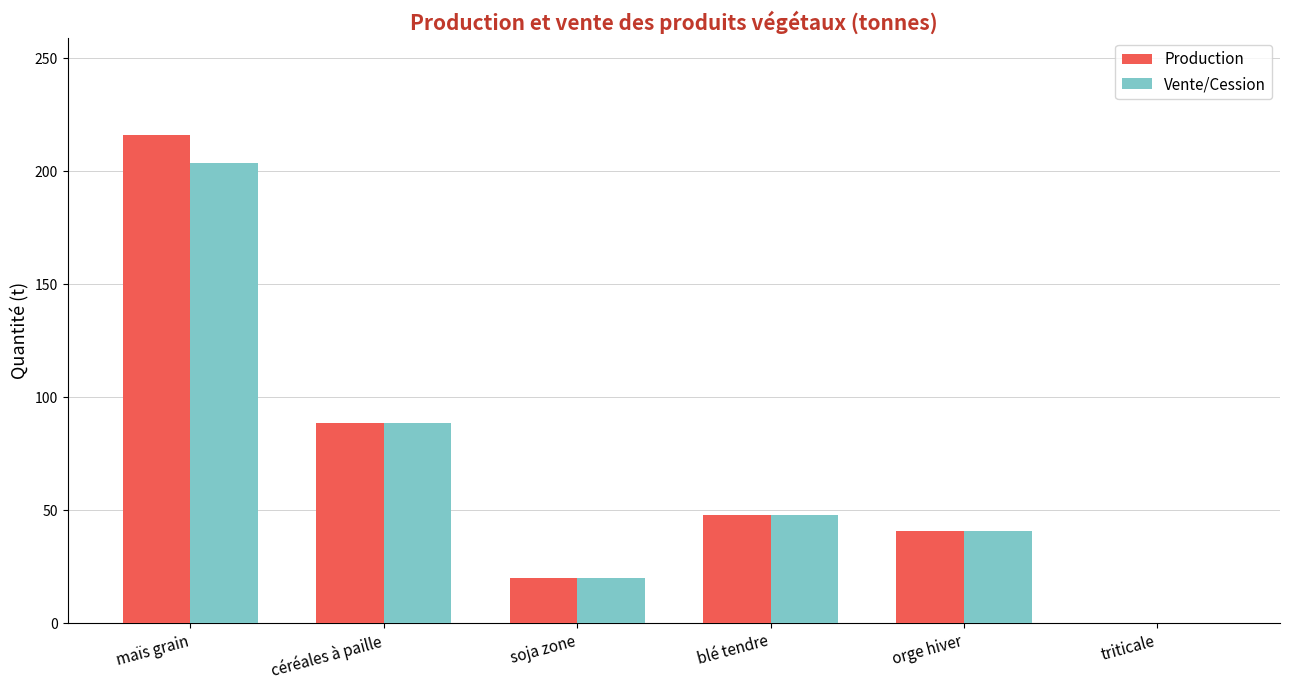

What is the difference between the Production values at céréales à paille and soja zone?

68.5